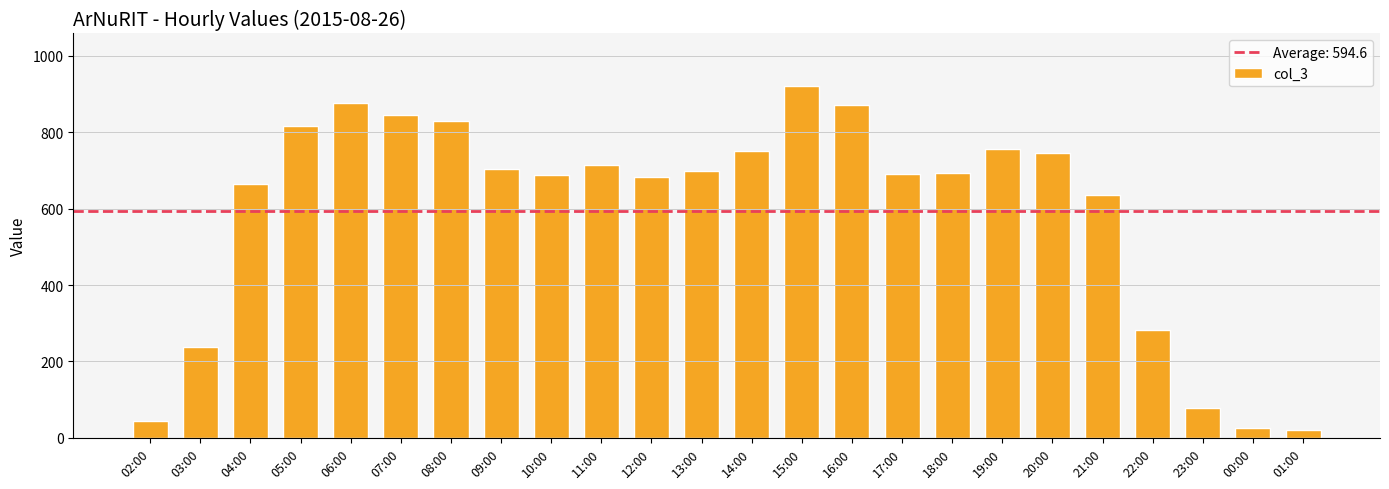

At which label is the value closest to 470?

21:00